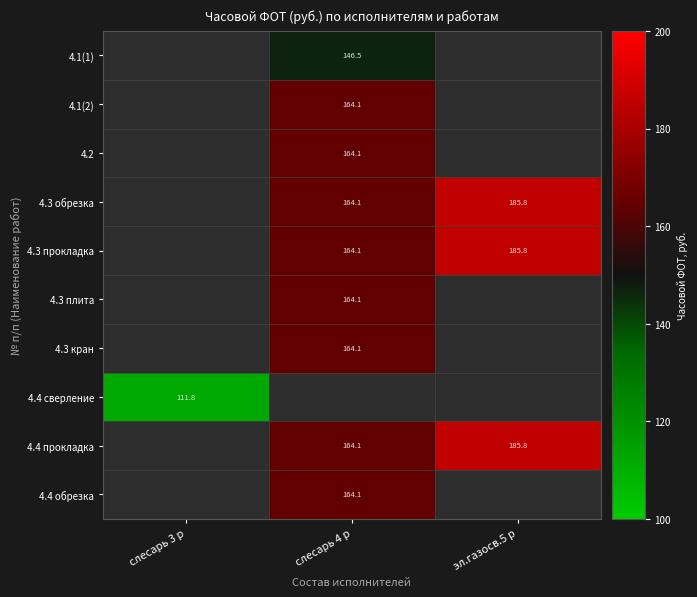

What is the difference between the highest and lowest values at слесарь 4 р?

17.6